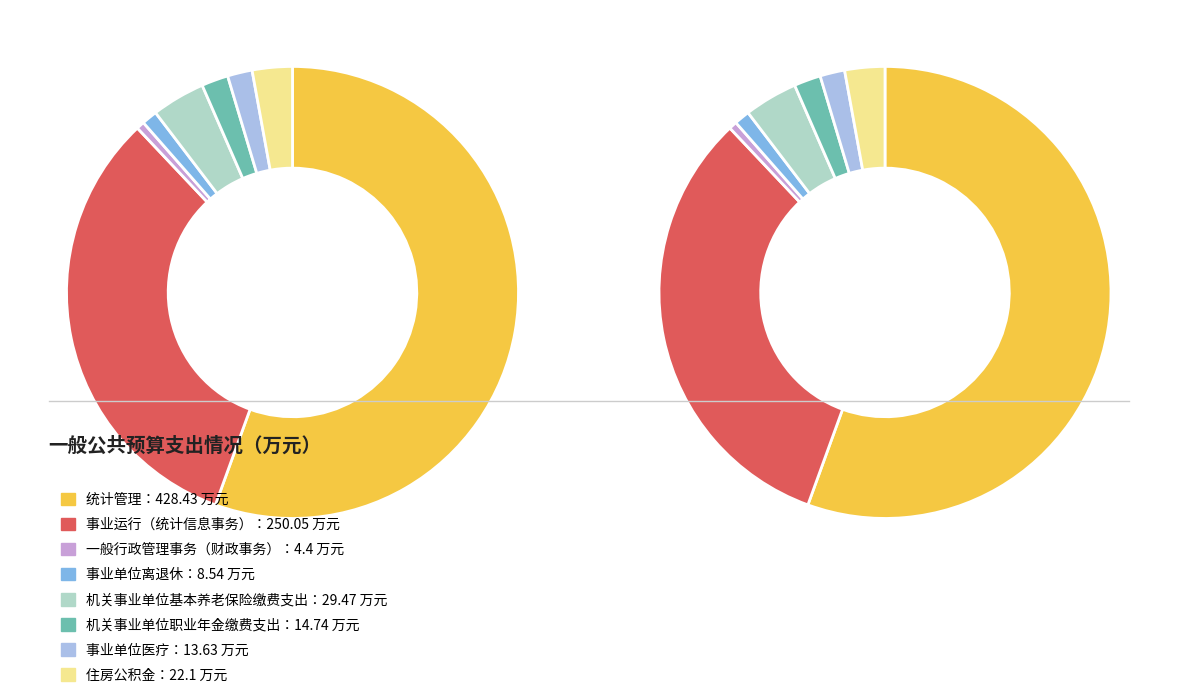

What percentage do 机关事业单位基本养老保险缴费支出 and 事业单位离退休 together represent?

4.9%